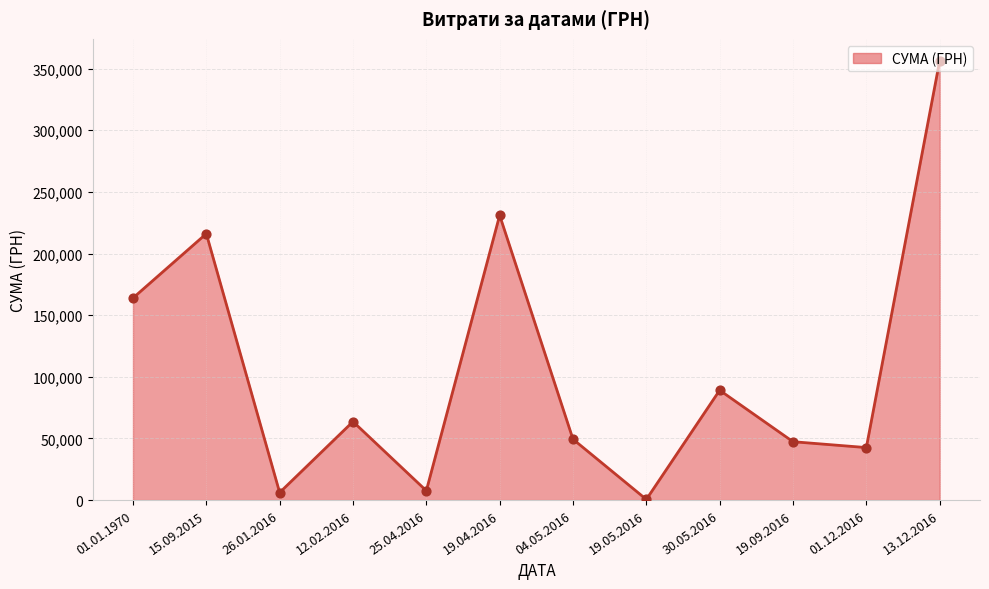

Approximately how many times larger is the value at 13.12.2016 compared to 12.02.2016?

5.6